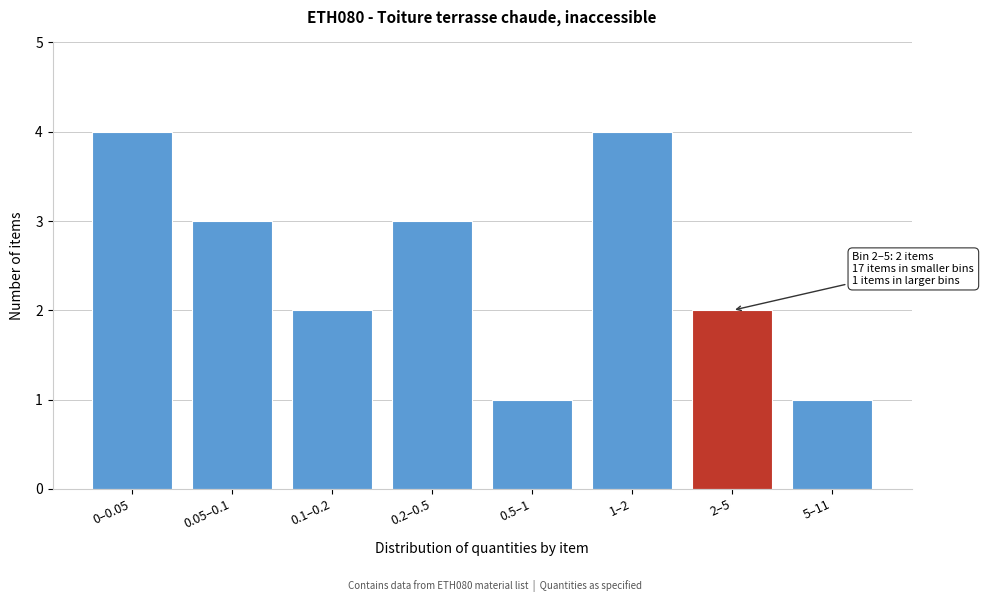

Reading right to left, what are all the values shown in this chart?

1	2	4	1	3	2	3	4